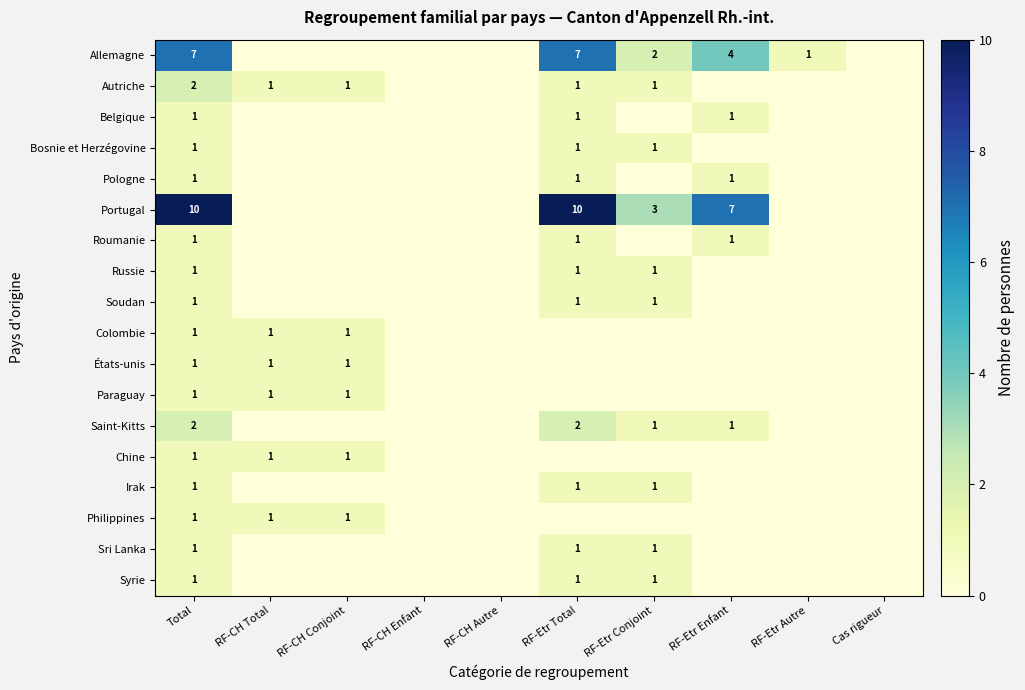

True or false: Bosnie et Herzégovine has a value of 1 at RF-Etr Conjoint.

True